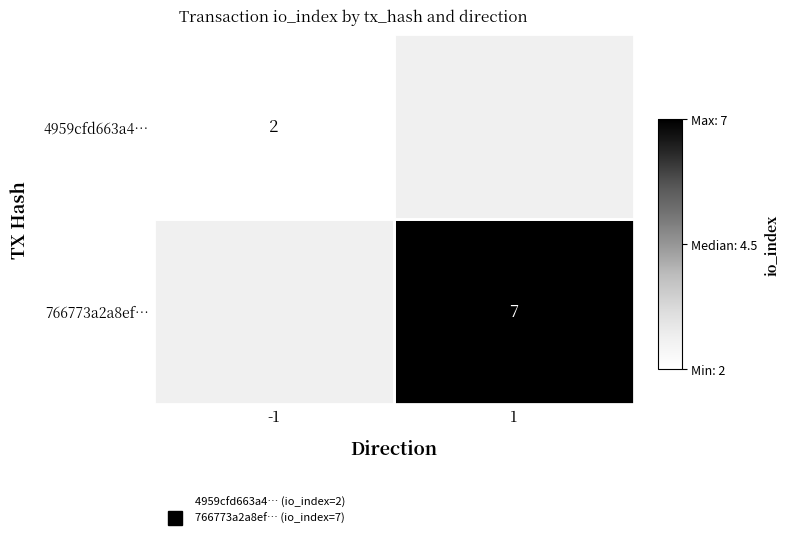

True or false: 4959cfd663a4… has a value of 2.0 at -1.

True